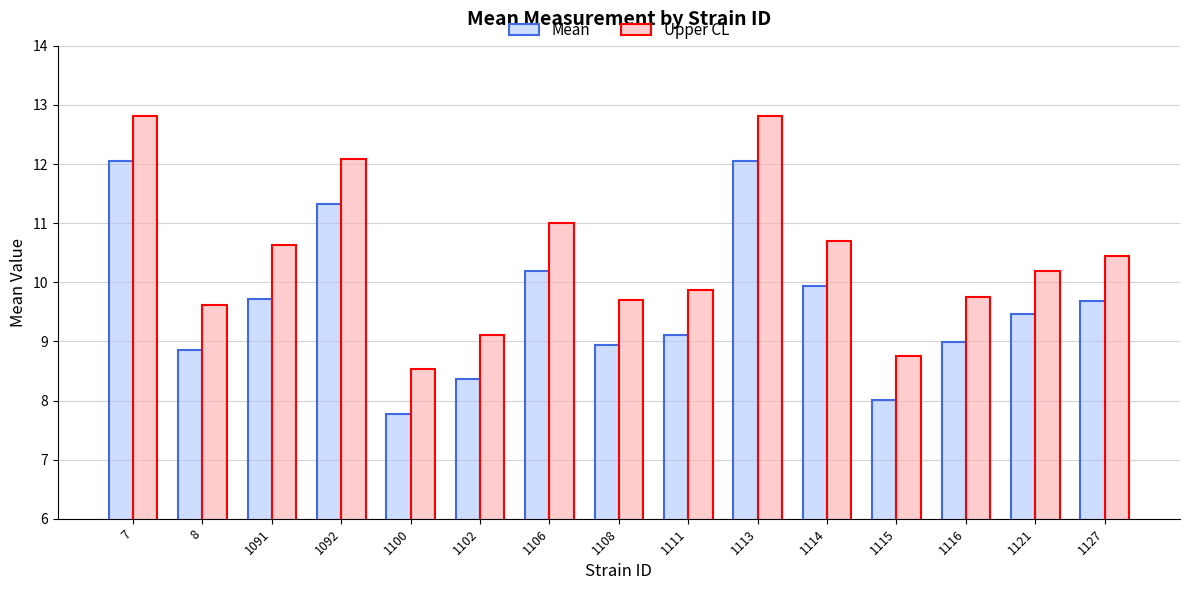

What is the minimum value shown in the chart?

7.8